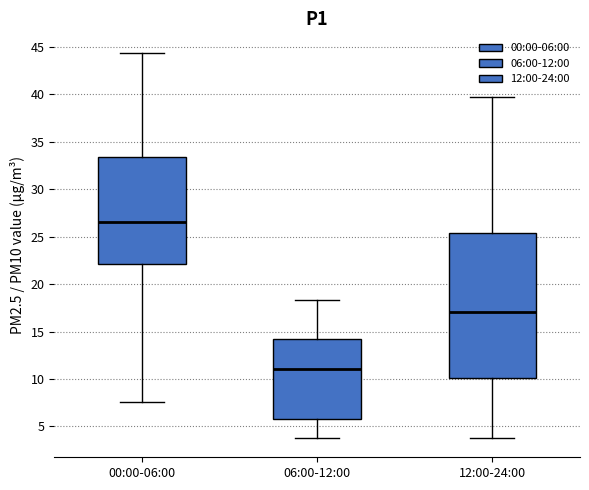

Reading left to right, read every box against the y-axis: the position of its median line, the range the box covers, and the ends of its whiskers. The values are not printed on the chart, so give them approximately, as read against the axis.

00:00-06:00: median 26.5, box 22.0 to 33.5, whiskers 7.5 to 44.5
06:00-12:00: median 11.0, box 6.0 to 14.5, whiskers 4.0 to 18.5
12:00-24:00: median 17.0, box 10.0 to 25.5, whiskers 4.0 to 39.5